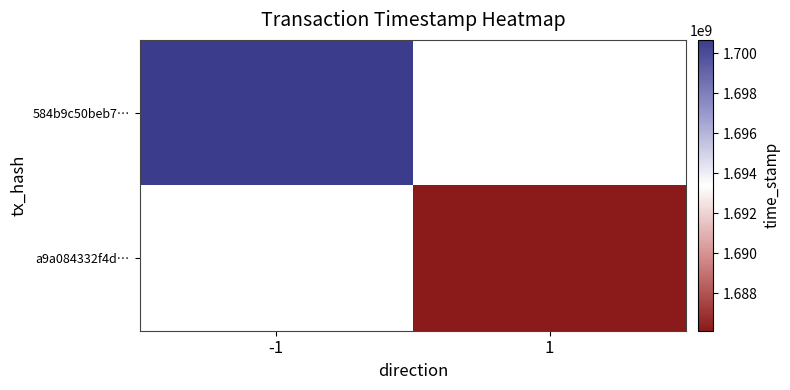

Rank the series by their average value, from lowest to highest.

584b9c50beb7…, a9a084332f4d…